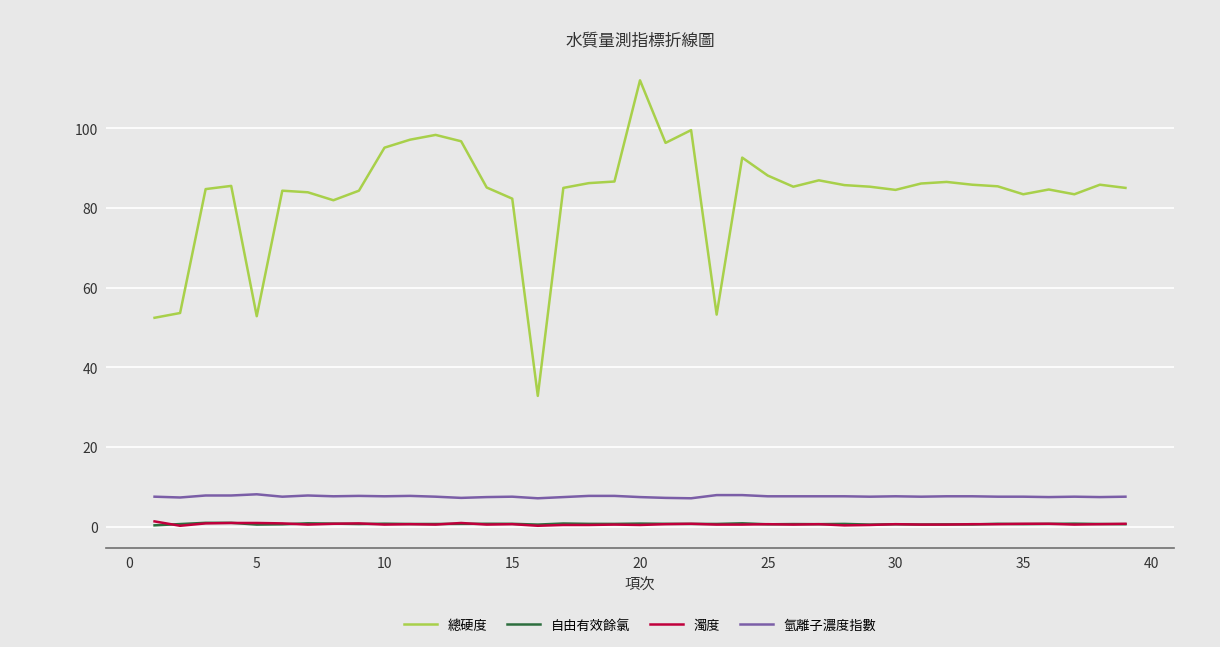

True or false: 自由有效餘氯 and 氫離子濃度指數 intersect in this chart.

False